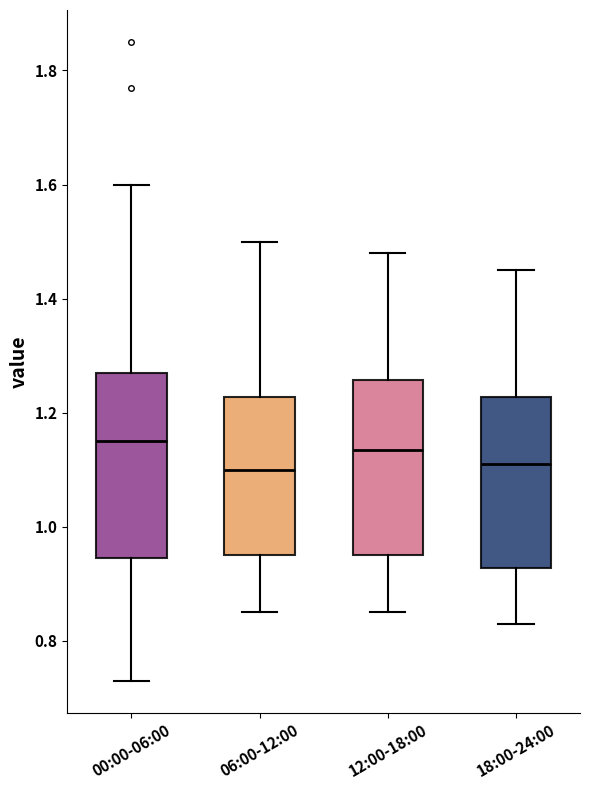

Reading left to right, transcribe this box plot: for each box, give where its median line is, the range the box spans, and where its two whiskers end, as read against the y-axis. The values are not printed on the chart, so give them approximately, as read against the axis.

00:00-06:00: median 1.16, box 0.94 to 1.28, whiskers 0.74 to 1.60
06:00-12:00: median 1.10, box 0.96 to 1.22, whiskers 0.86 to 1.50
12:00-18:00: median 1.14, box 0.96 to 1.26, whiskers 0.86 to 1.48
18:00-24:00: median 1.12, box 0.92 to 1.22, whiskers 0.84 to 1.46